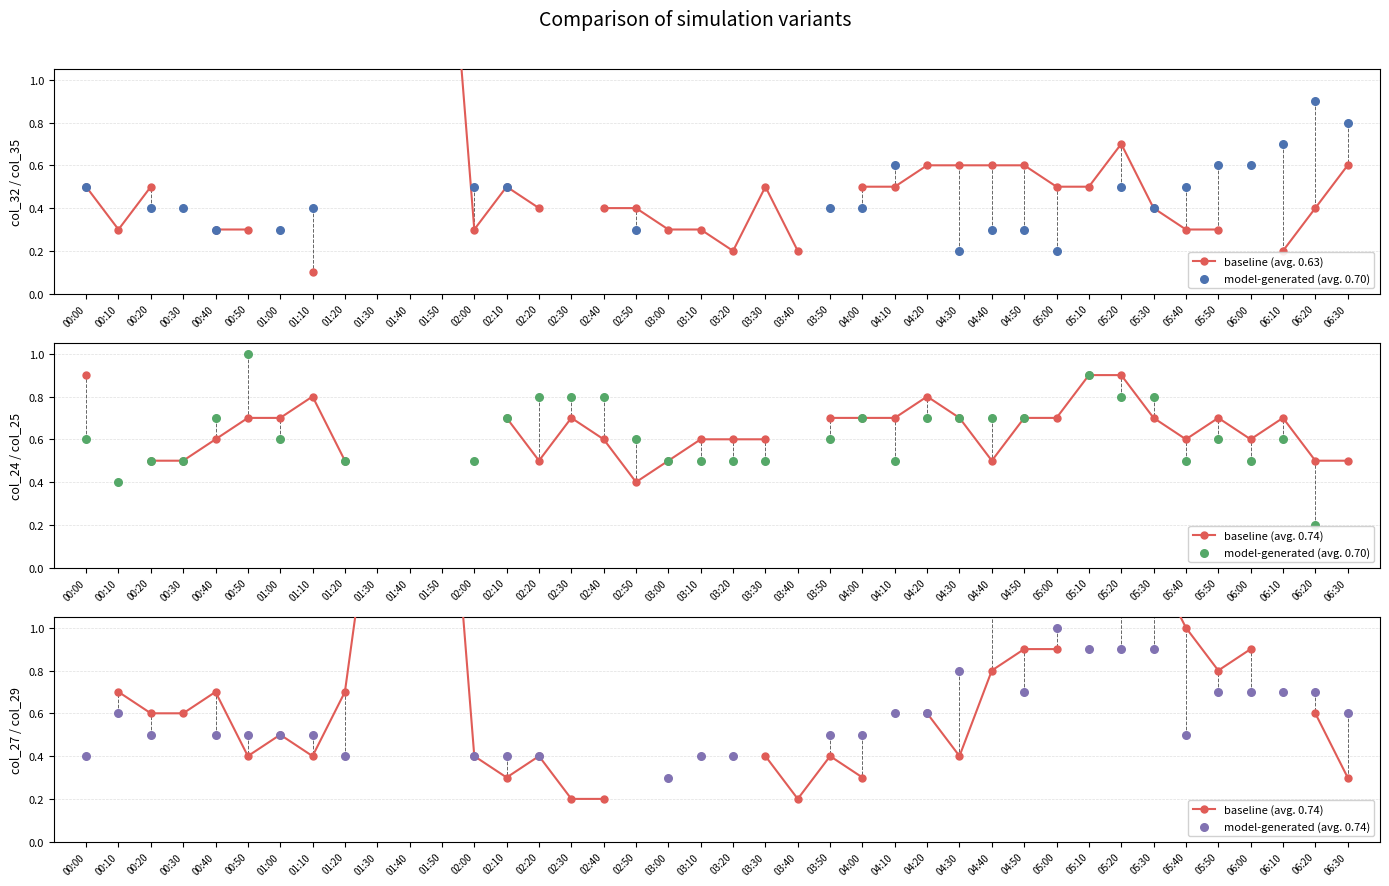

What are all the series names shown in the legend?

baseline (avg. 0.63), model-generated (avg. 0.70), baseline (avg. 0.74), model-generated (avg. 0.74)